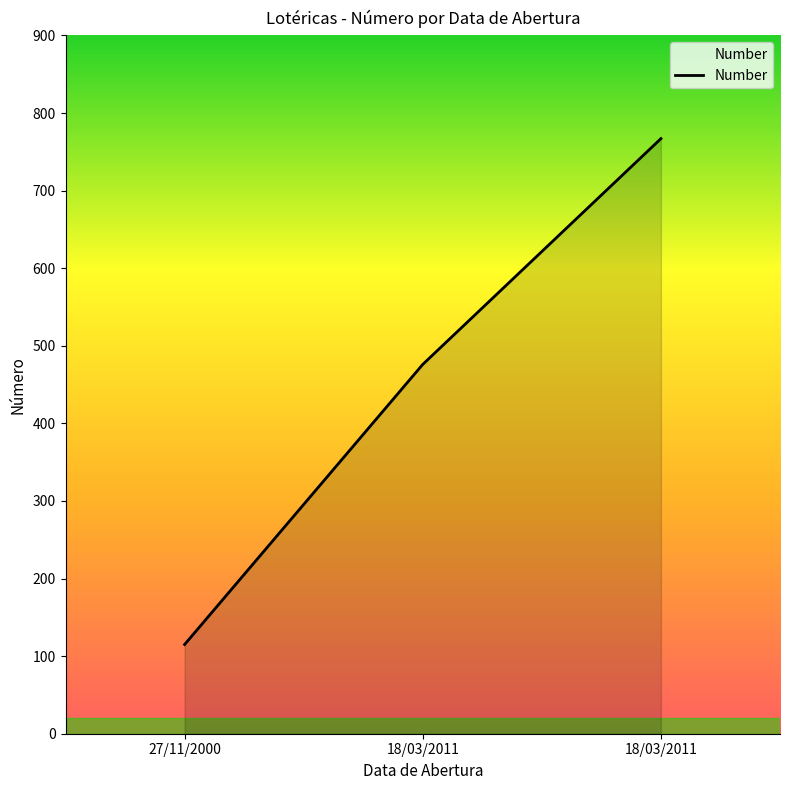

How many lines are shown in the chart?

1